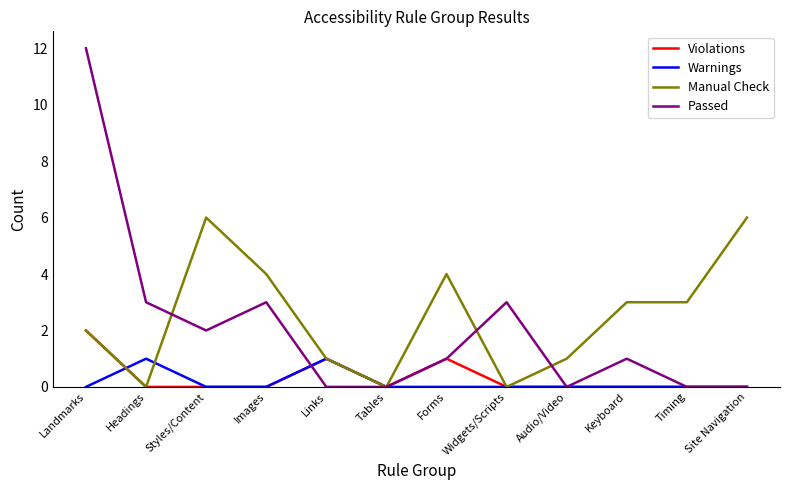

Reading left to right, transcribe all the data shown in this chart.

Violations: 2	0	0	0	1	0	1	0	0	0	0	0
Warnings: 0	1	0	0	1	0	0	0	0	0	0	0
Manual Check: 2	0	6	4	1	0	4	0	1	3	3	6
Passed: 12	3	2	3	0	0	1	3	0	1	0	0